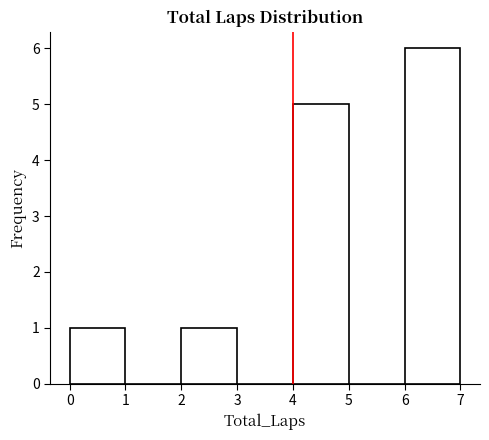

Reading left to right, transcribe this chart: for each bar, give the range it covers on the x-axis and its height. The values are not printed on the chart, so give them approximately, as read against the axis.

0 to 1: 1
1 to 2: 0
2 to 3: 1
3 to 4: 0
4 to 5: 5
5 to 6: 0
6 to 7: 6